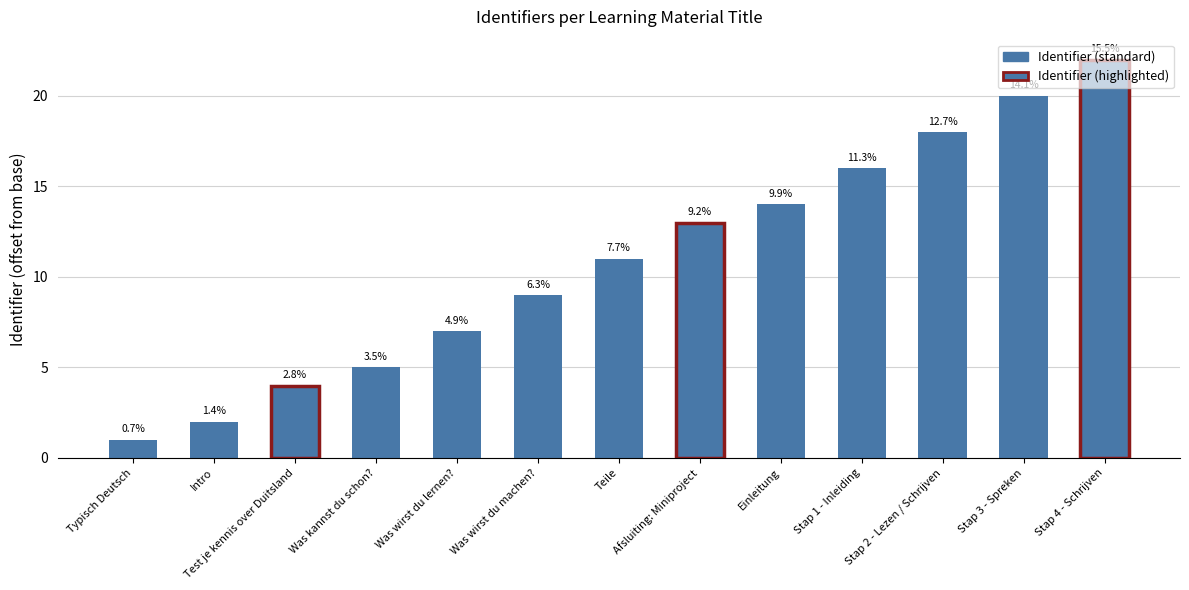

Reading right to left, what are all the values shown in this chart?

22	20	18	16	14	13	11	9	7	5	4	2	1